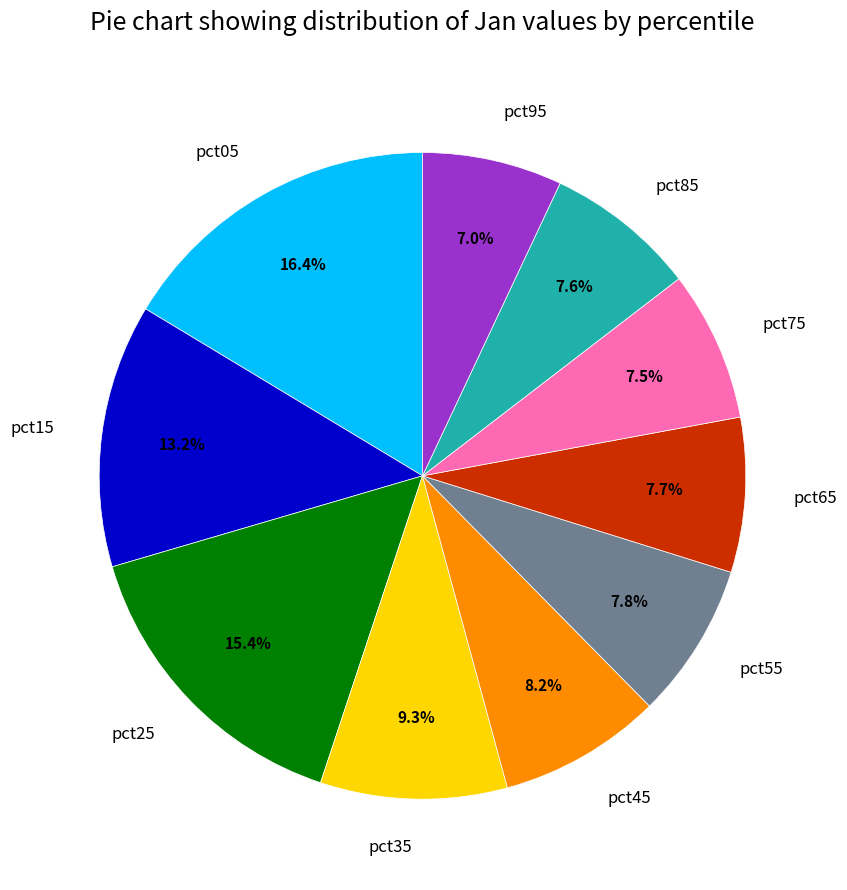

Count the number of slices in the pie.

10